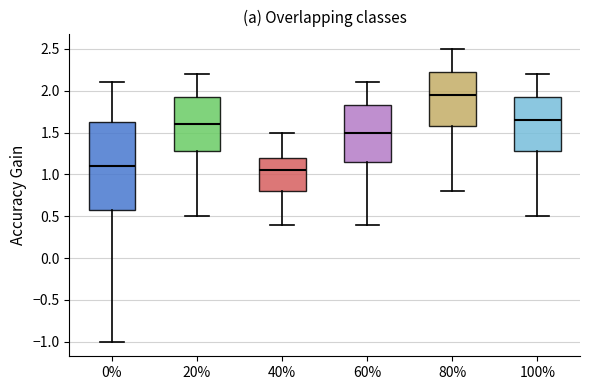

Reading left to right, transcribe this box plot: for each box, give where its median line is, the range the box spans, and where its two whiskers end, as read against the y-axis. The values are not printed on the chart, so give them approximately, as read against the axis.

0%: median 1.10, box 0.60 to 1.65, whiskers -1.00 to 2.10
20%: median 1.60, box 1.30 to 1.95, whiskers 0.50 to 2.20
40%: median 1.05, box 0.80 to 1.20, whiskers 0.40 to 1.50
60%: median 1.50, box 1.15 to 1.85, whiskers 0.40 to 2.10
80%: median 1.95, box 1.60 to 2.25, whiskers 0.80 to 2.50
100%: median 1.65, box 1.30 to 1.95, whiskers 0.50 to 2.20